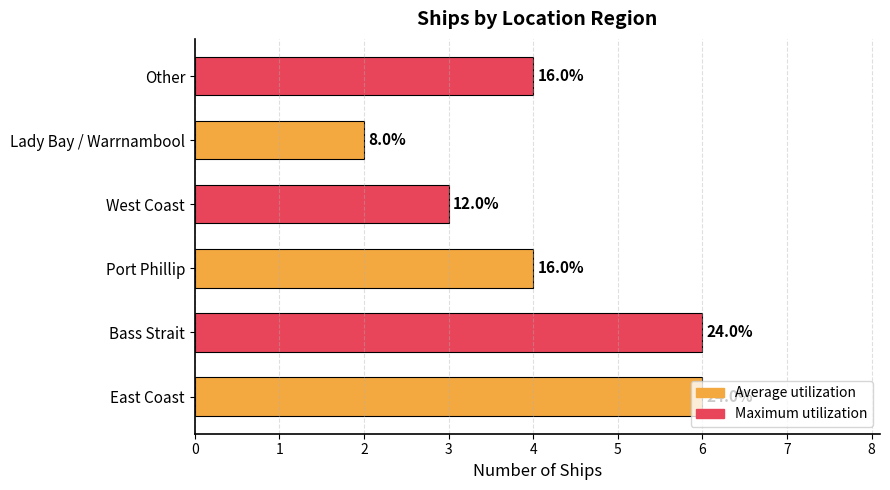

How many bars are there in total?

6